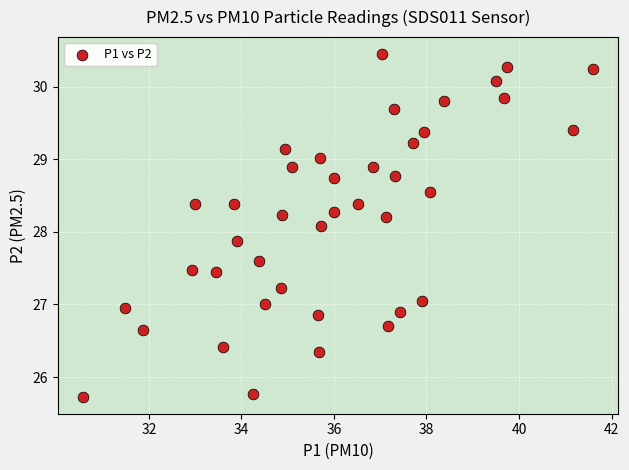

What is the range of Y values (max minus min)?

4.7